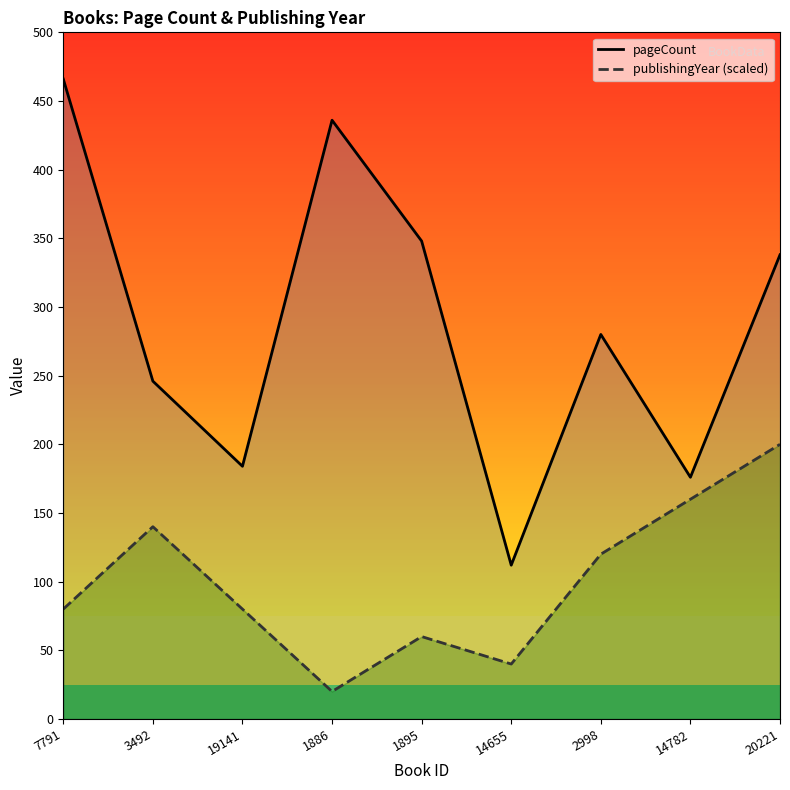

Between 14782 and 14655, which is larger?

14782